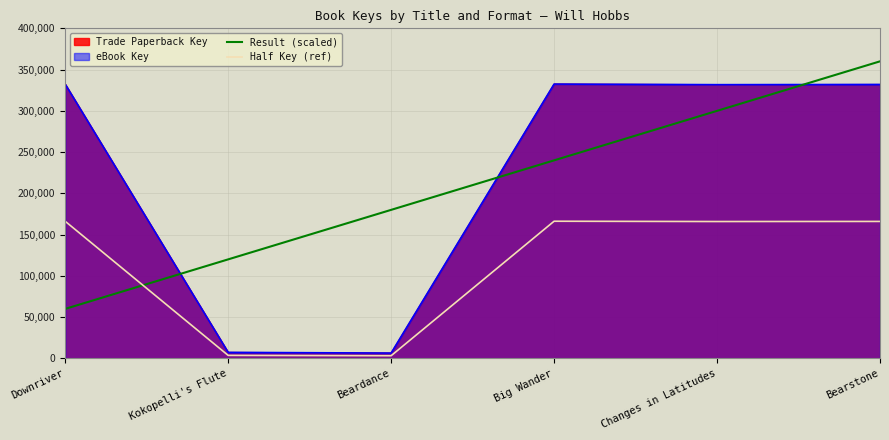

What is the lowest value of the Result (scaled) series?

60000.0